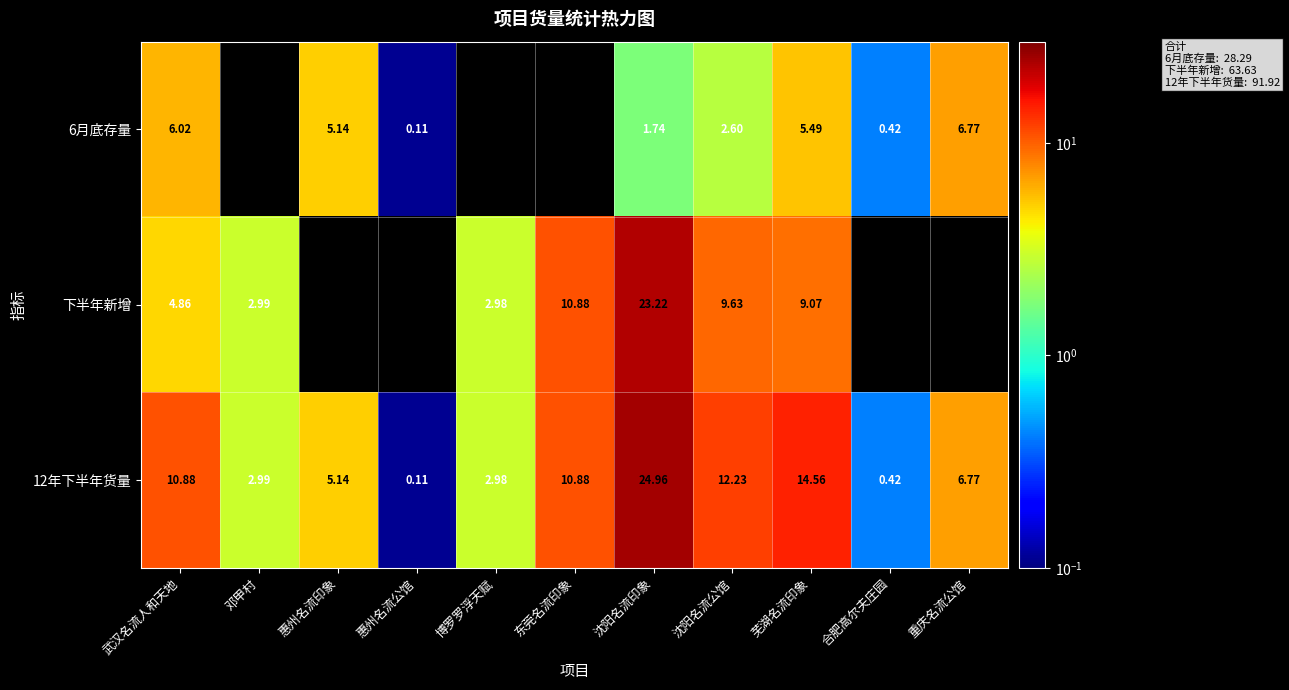

Is the value of 12年下半年货量 at 博罗罗浮天赋 greater than the value of 6月底存量 at 重庆名流公馆?

No